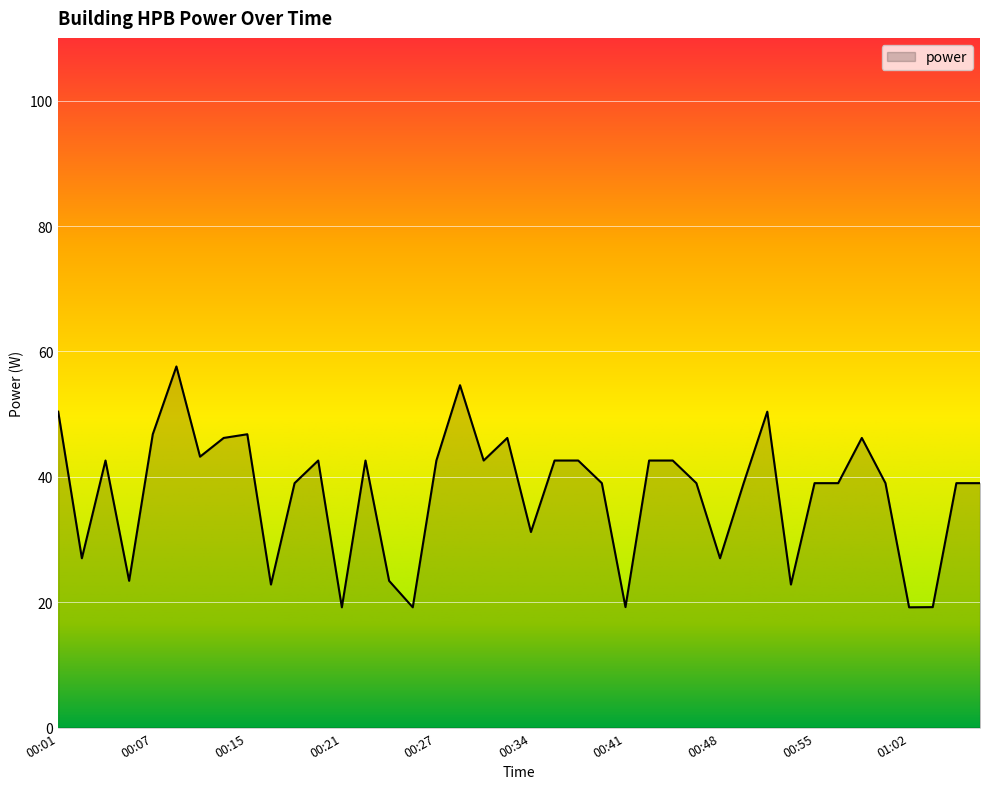

What is the greatest value displayed?

57.6